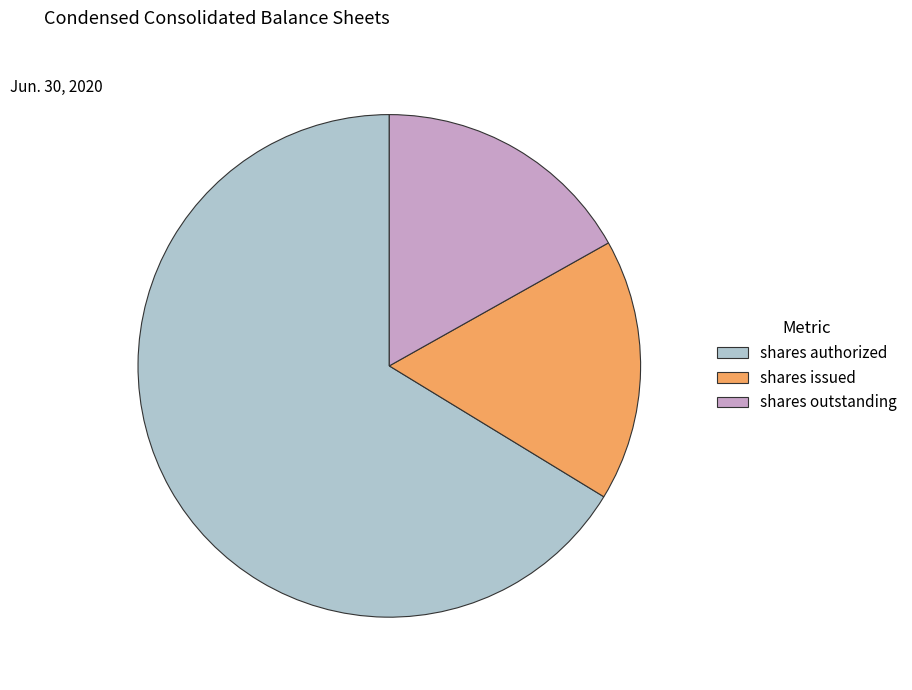

Which slice is the largest?

shares authorized